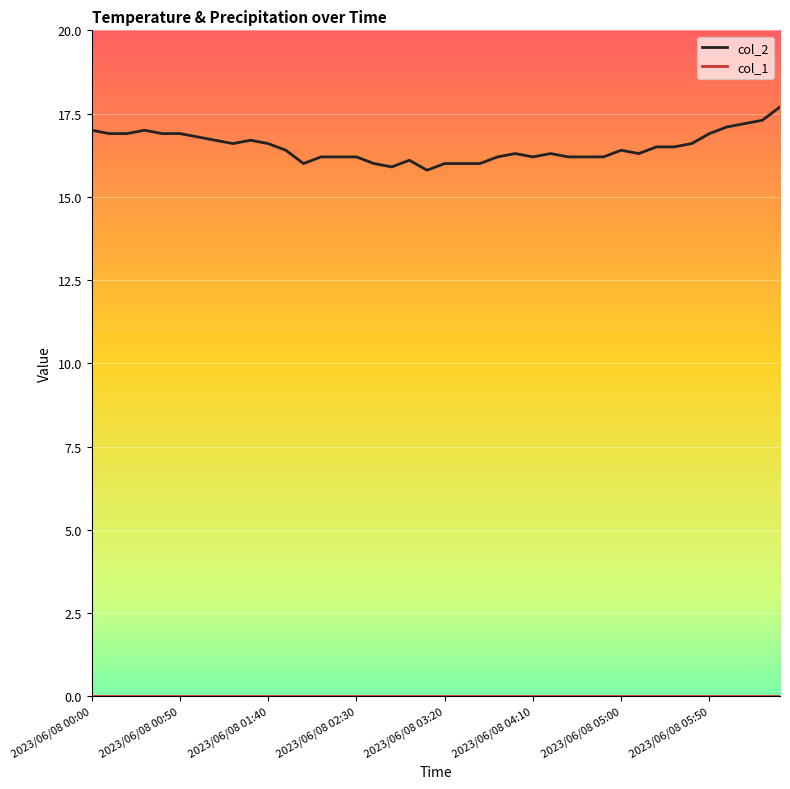

Which series has the largest total across all categories?

col_2